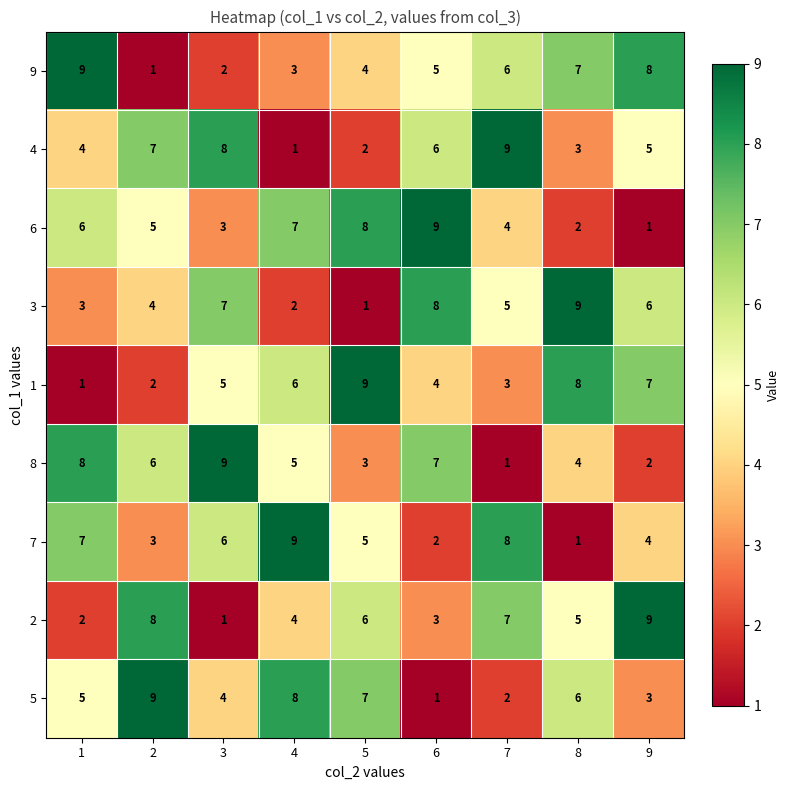

What is the total value across all series at 3?

45